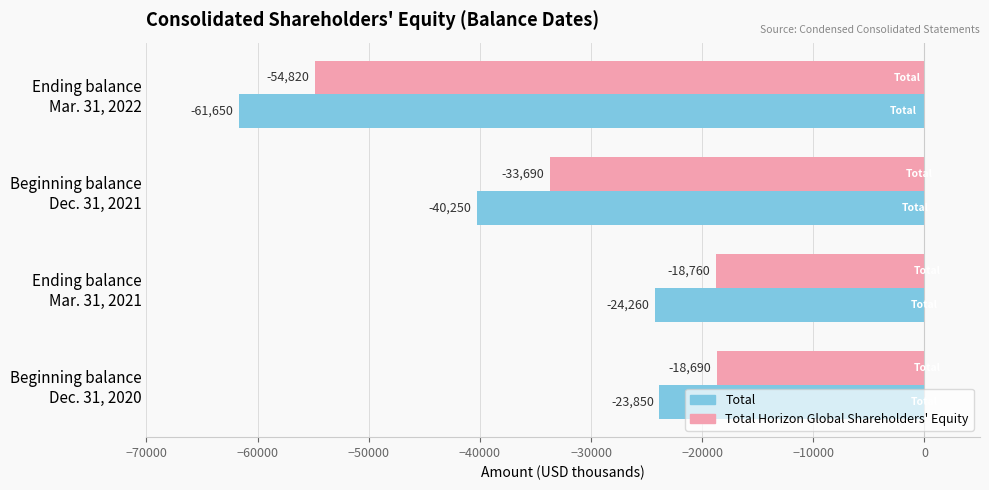

What is the smallest value displayed?

-61650